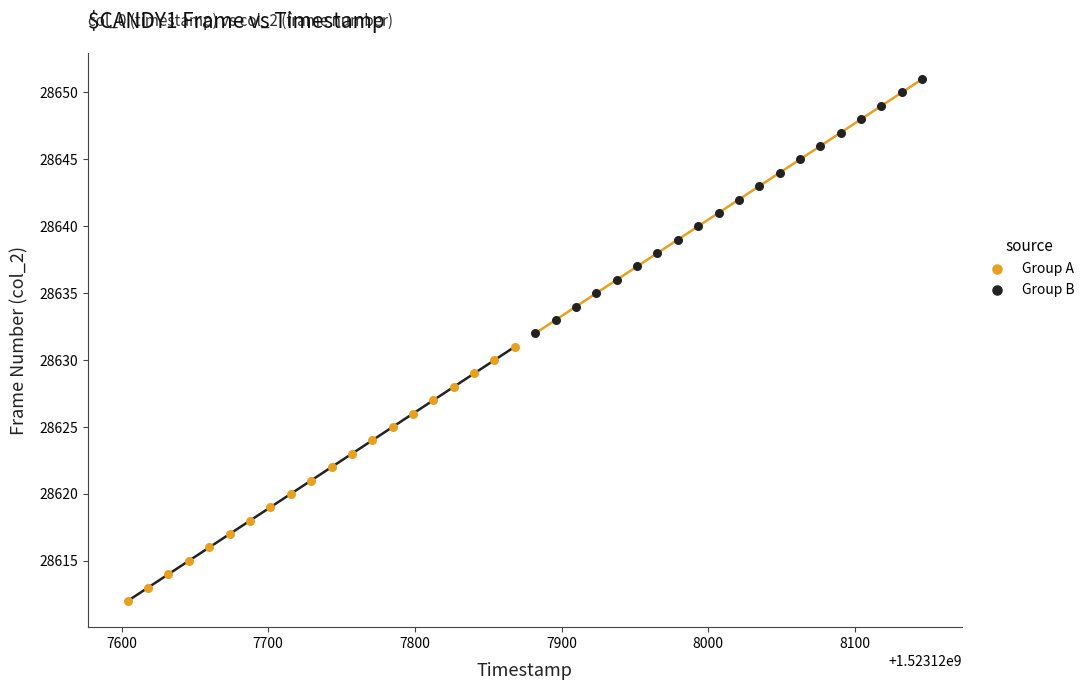

Which series contains the highest Y value?

Group B